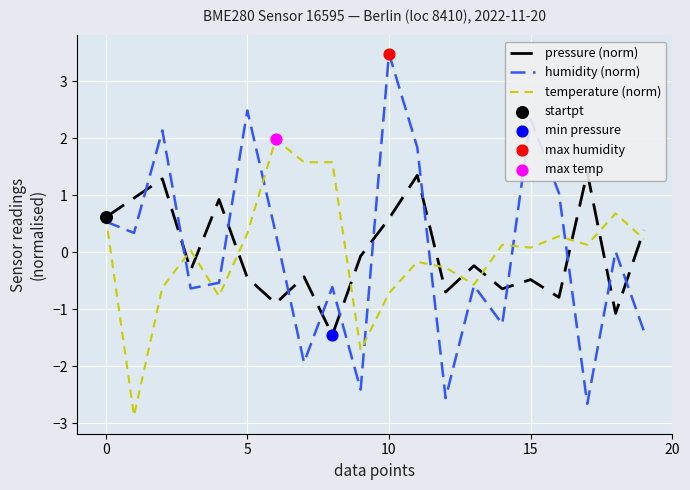

Which series contains the lowest Y value?

temperature (norm)